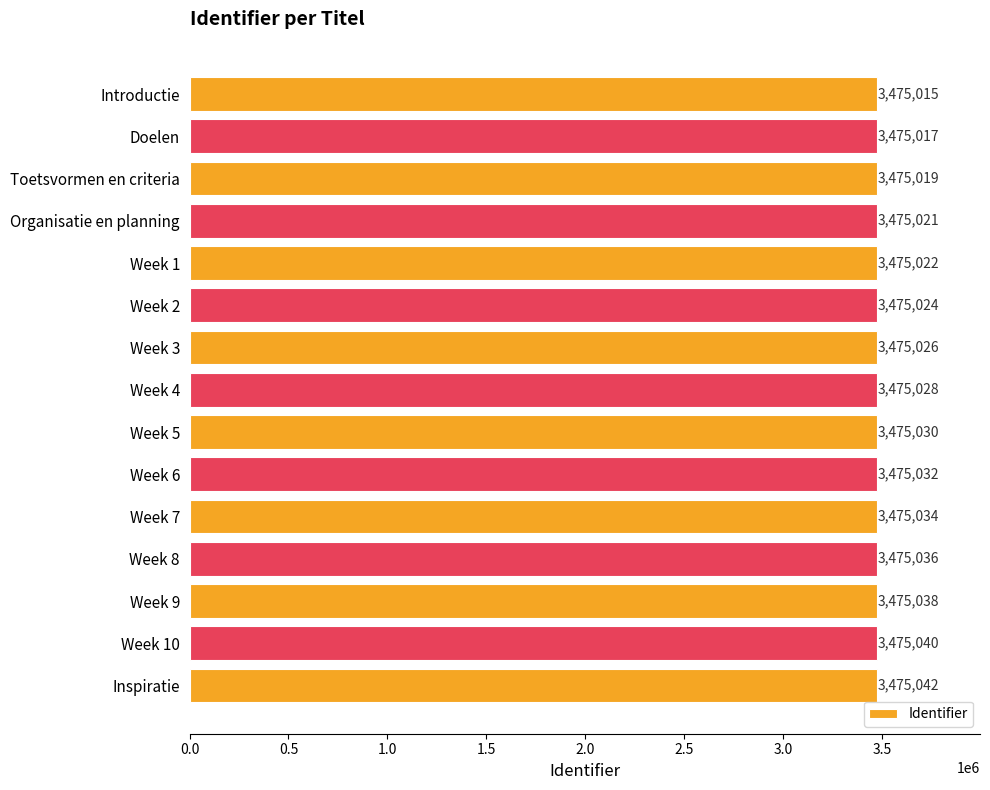

What is the change in value from Doelen to Inspiratie?

+25